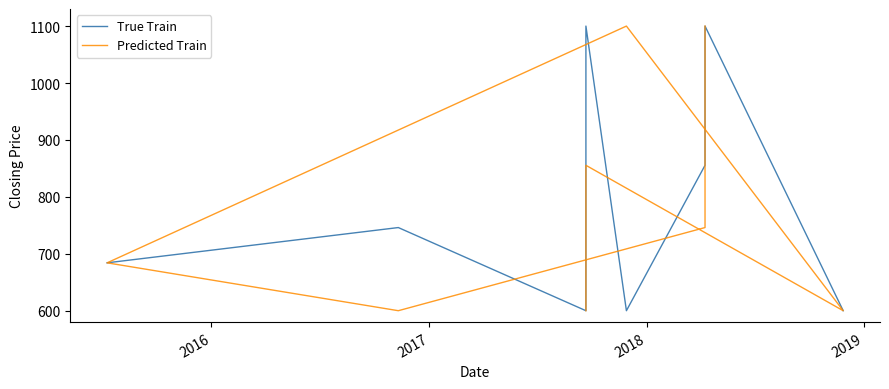

What is the difference between the maximum and minimum values in the Predicted Train series?

500.0